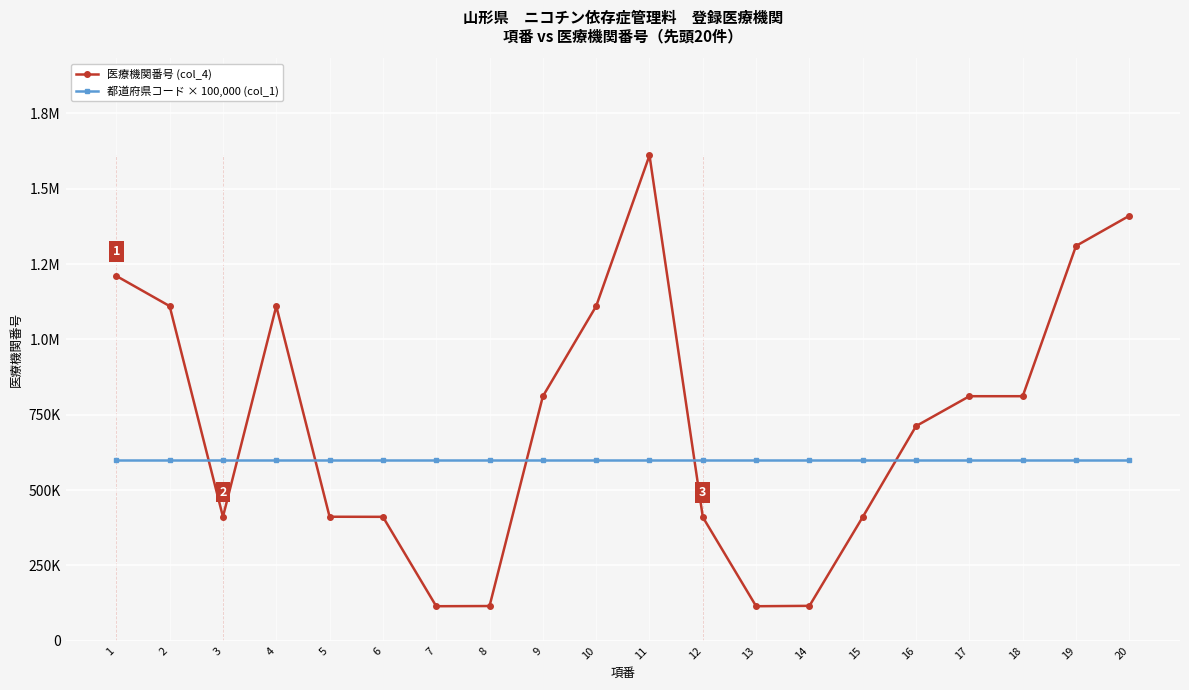

Does the chart display data point markers on the line(s)?

Yes